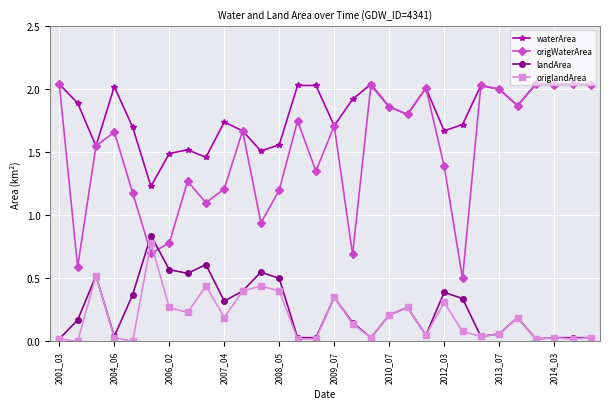

True or false: waterArea has more than 0 interior local peaks.

True